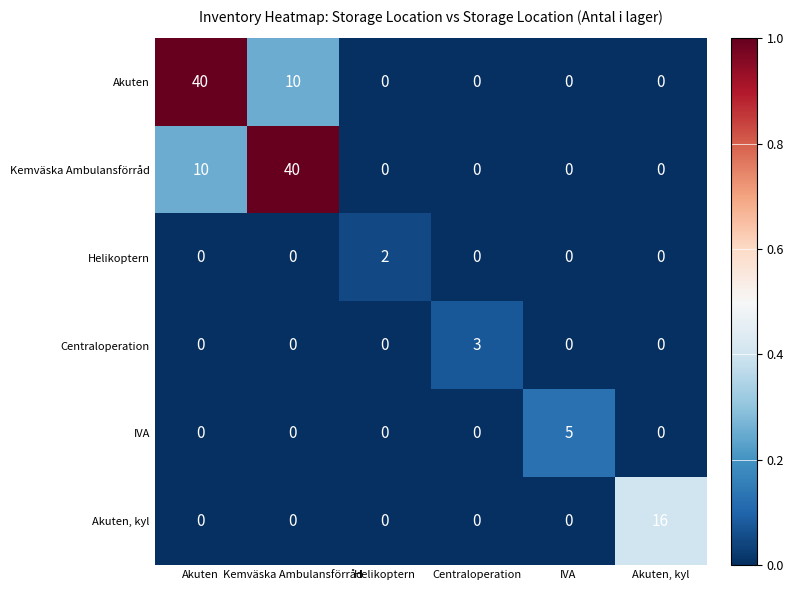

What is the difference between the maximum and minimum values in the IVA series?

5